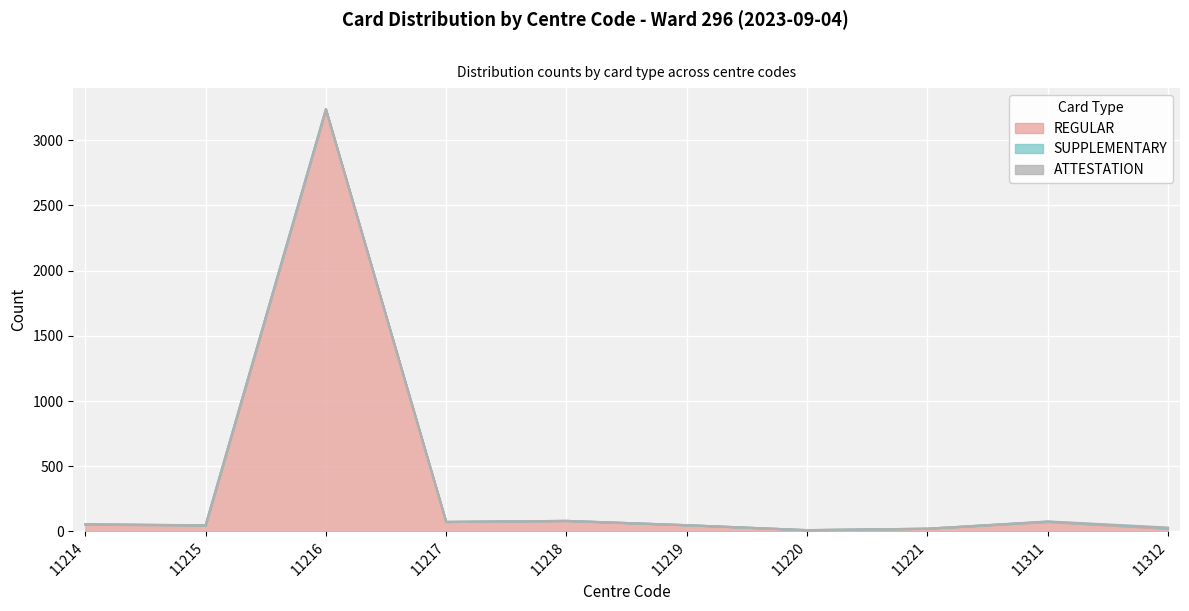

List the labels in order of ATTESTATION value, largest first.

11312, 11214, 11216, 11311, 11215, 11217, 11218, 11219, 11220, 11221